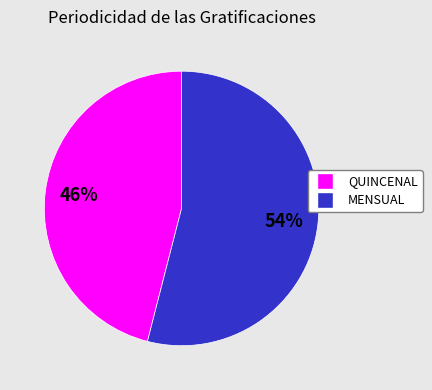

Rank the categories by value from highest to lowest.

MENSUAL, QUINCENAL